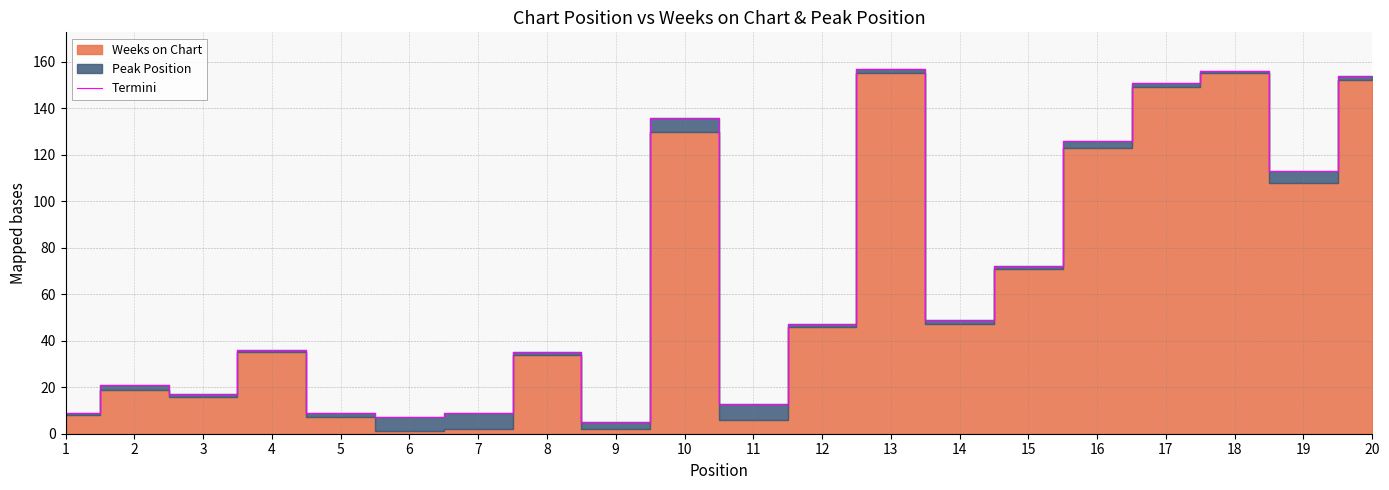

Reading left to right, transcribe all the data shown in this chart.

9	21	17	36	9	7	9	35	5	136	13	47	157	49	72	126	151	156	113	154